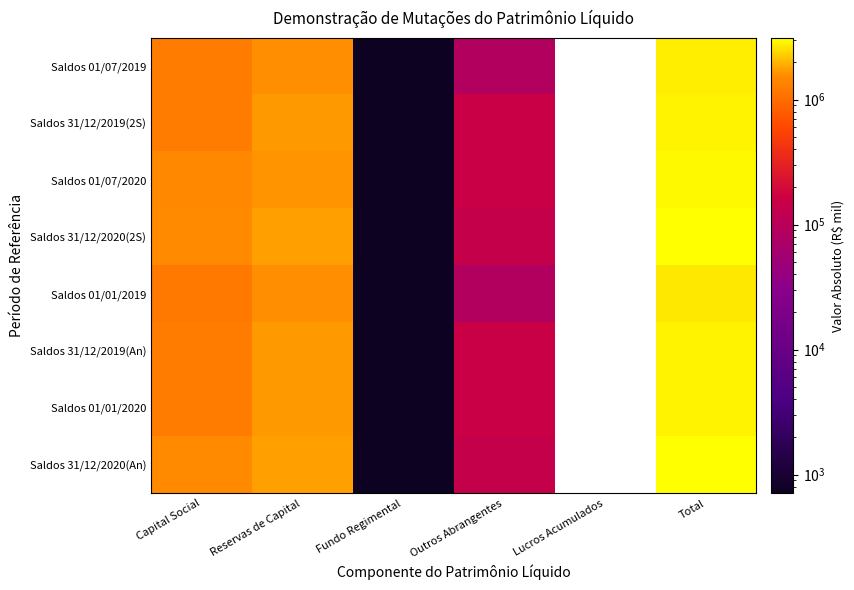

How many data points in Saldos 31/12/2020(An) are above 1719644?

1